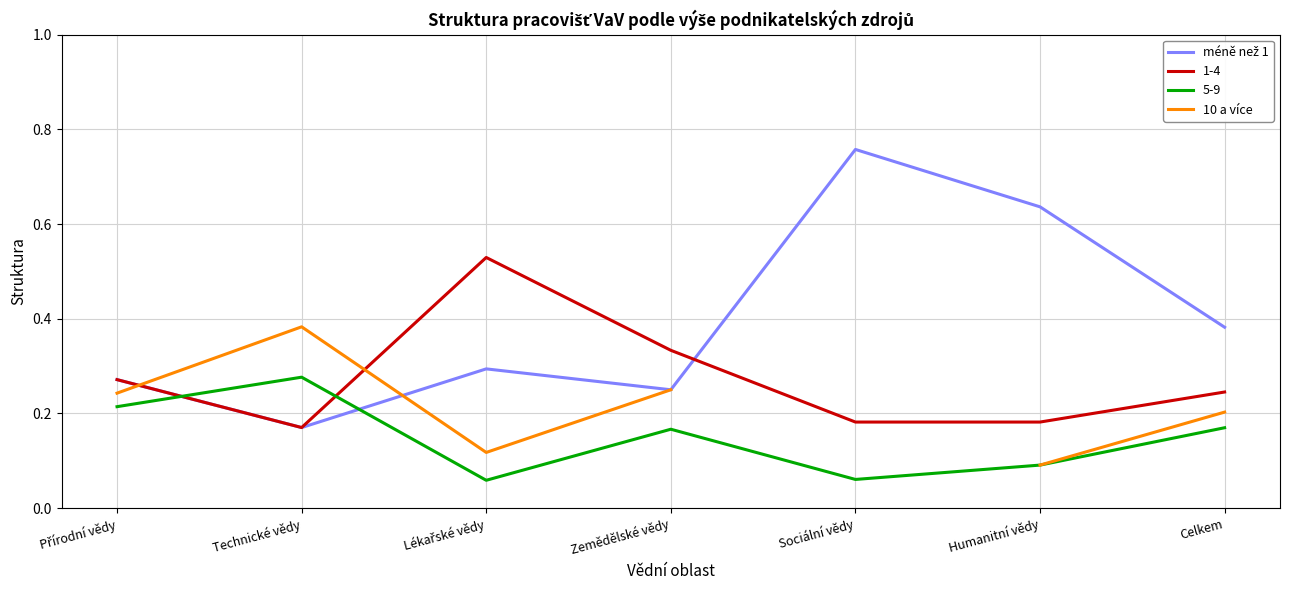

How many méně než 1 (raw) values are between 0 and 1?

7